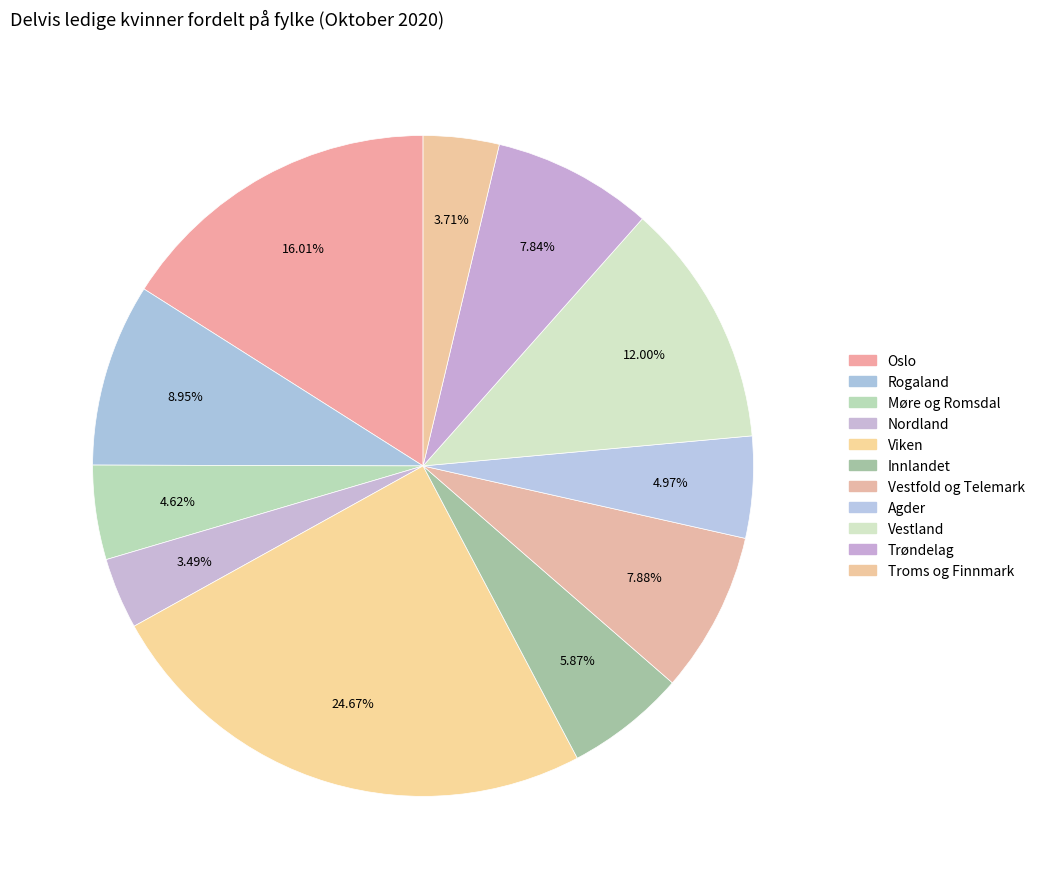

To the nearest percent, what is the difference between the largest and smallest slice percentages?

21%